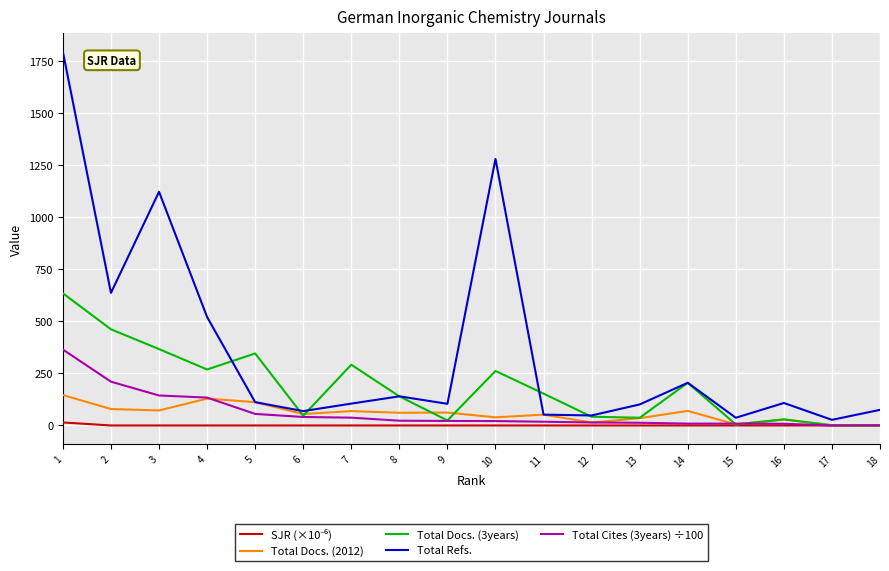

The value of Total Docs. (3years) at 7 is 292.0. True or false?

True